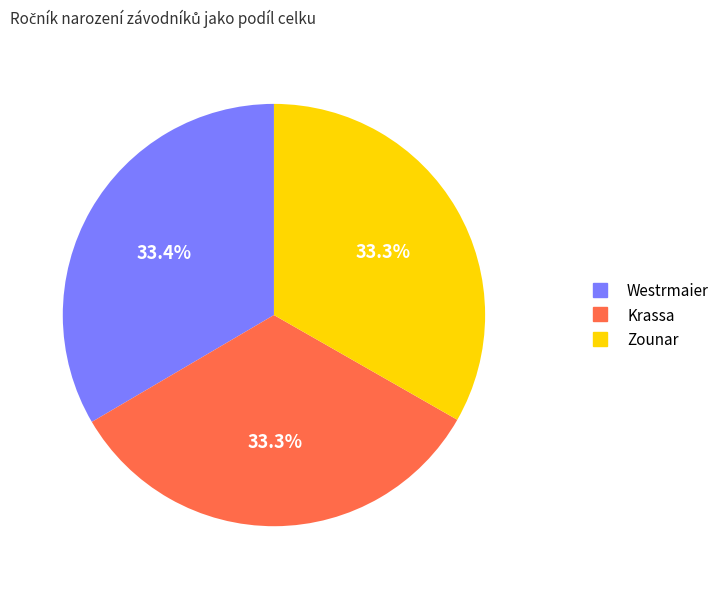

Is the sum of Zounar and Westrmaier greater than half?

Yes